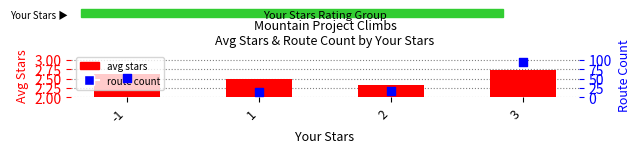

At how many categories does at least one series exceed 50?

2